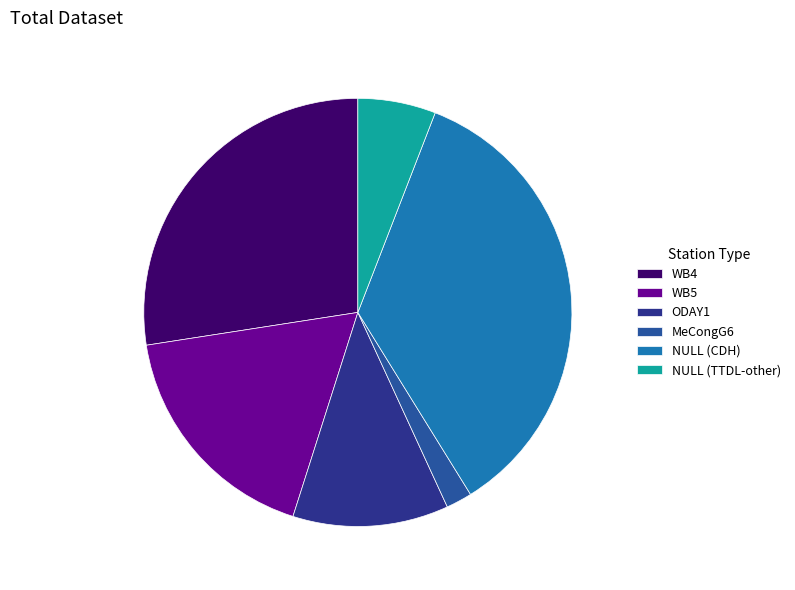

Approximately how many times larger is the value at WB4 compared to WB5?

1.6